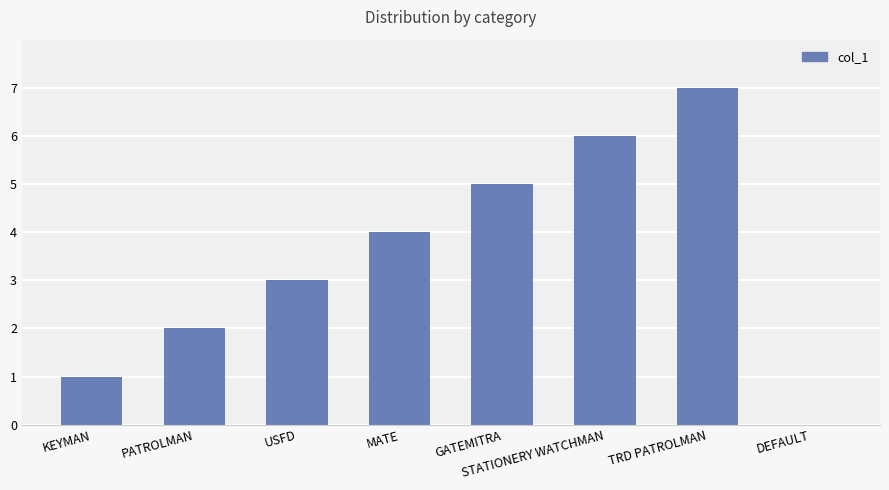

Is it true that the value at KEYMAN is 1?

True